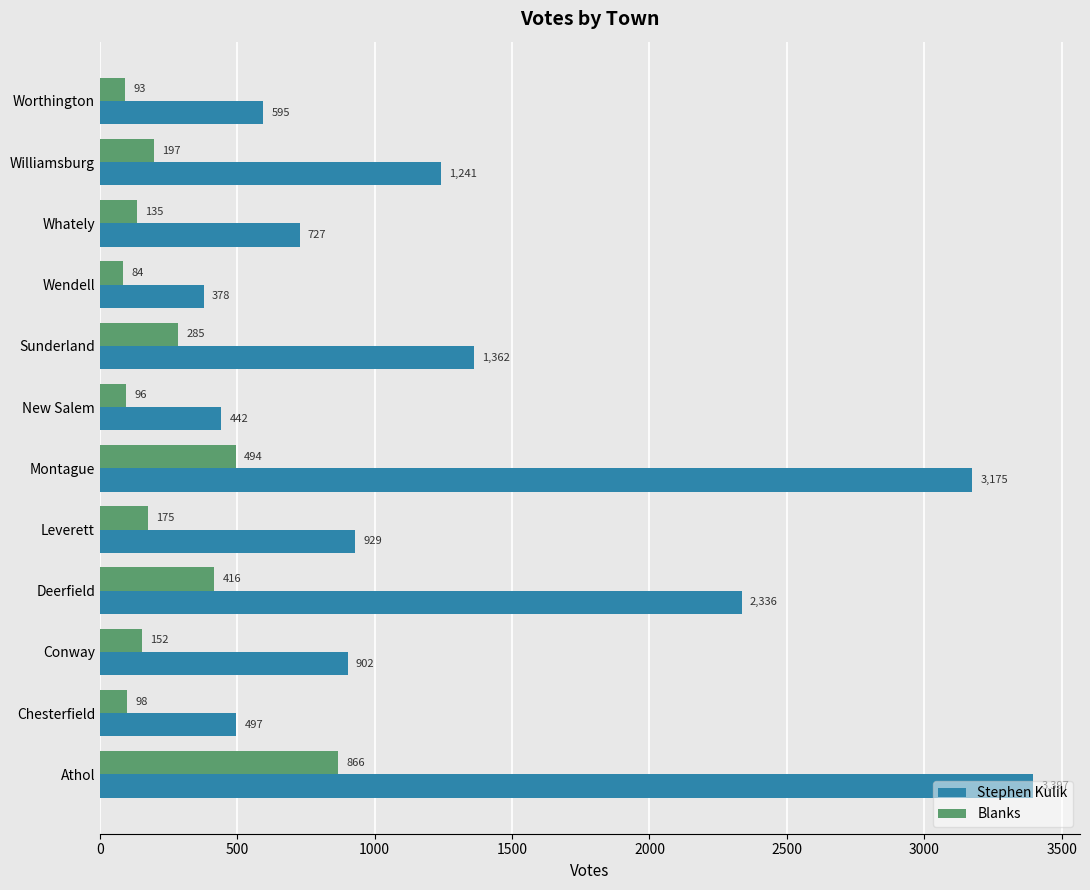

Which category has the lowest value in the Stephen Kulik series?

Wendell